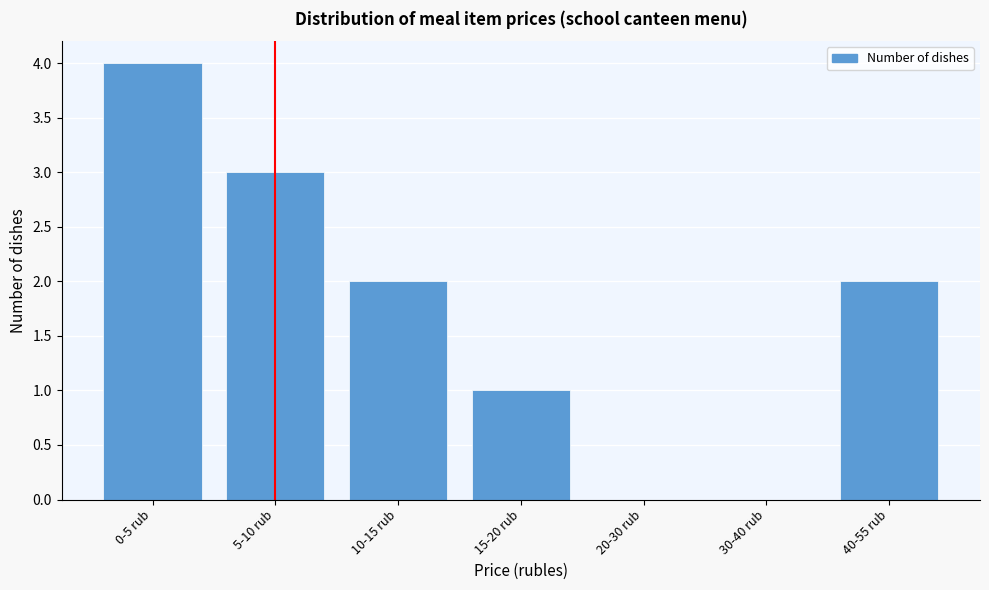

Reading left to right, what are all the values shown in this chart?

0-5 rub=4	5-10 rub=3	10-15 rub=2	15-20 rub=1	20-30 rub=0	30-40 rub=0	40-55 rub=2